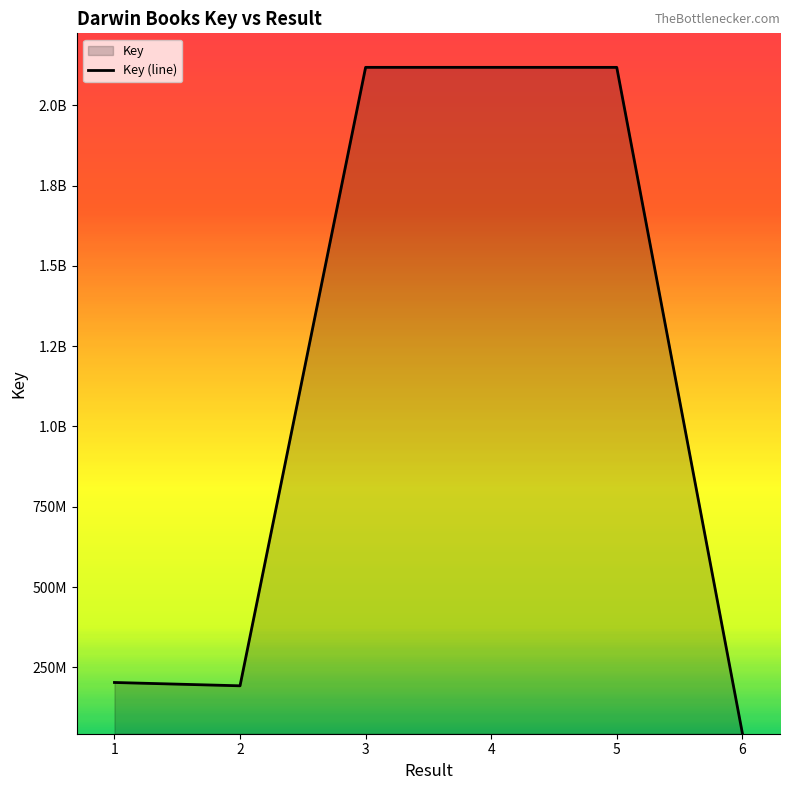

What is the ratio of the value at 3 to the value at 1?

10.4